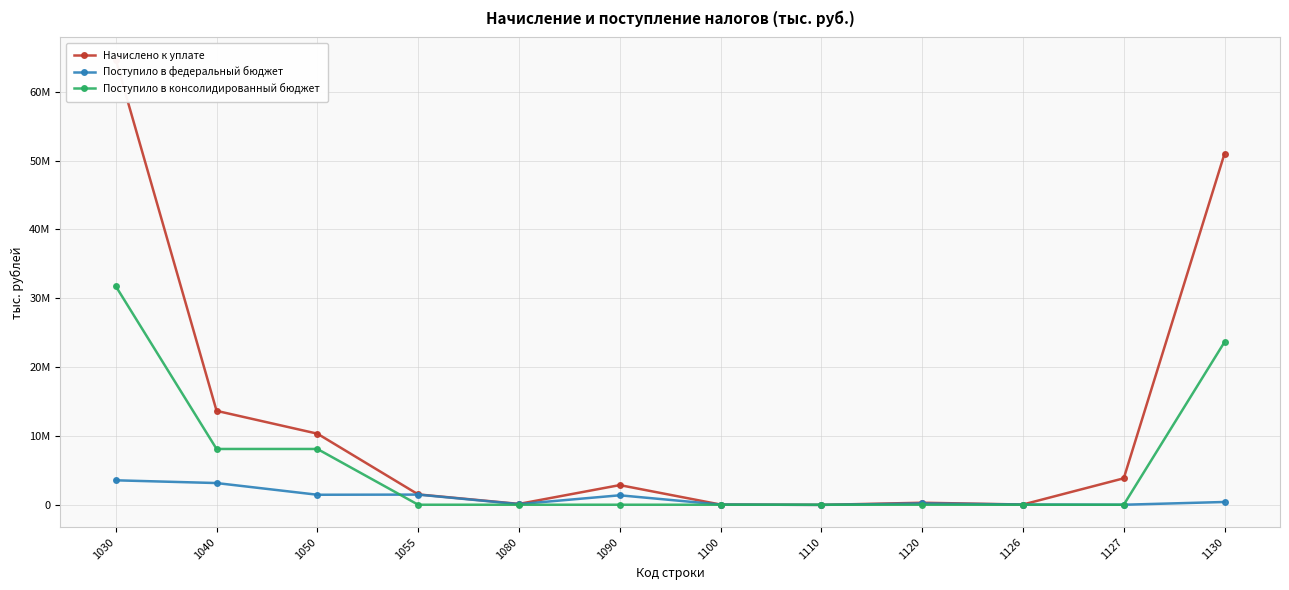

What is the sum of the Начислено к уплате values at 1030 and 1080?

64797065